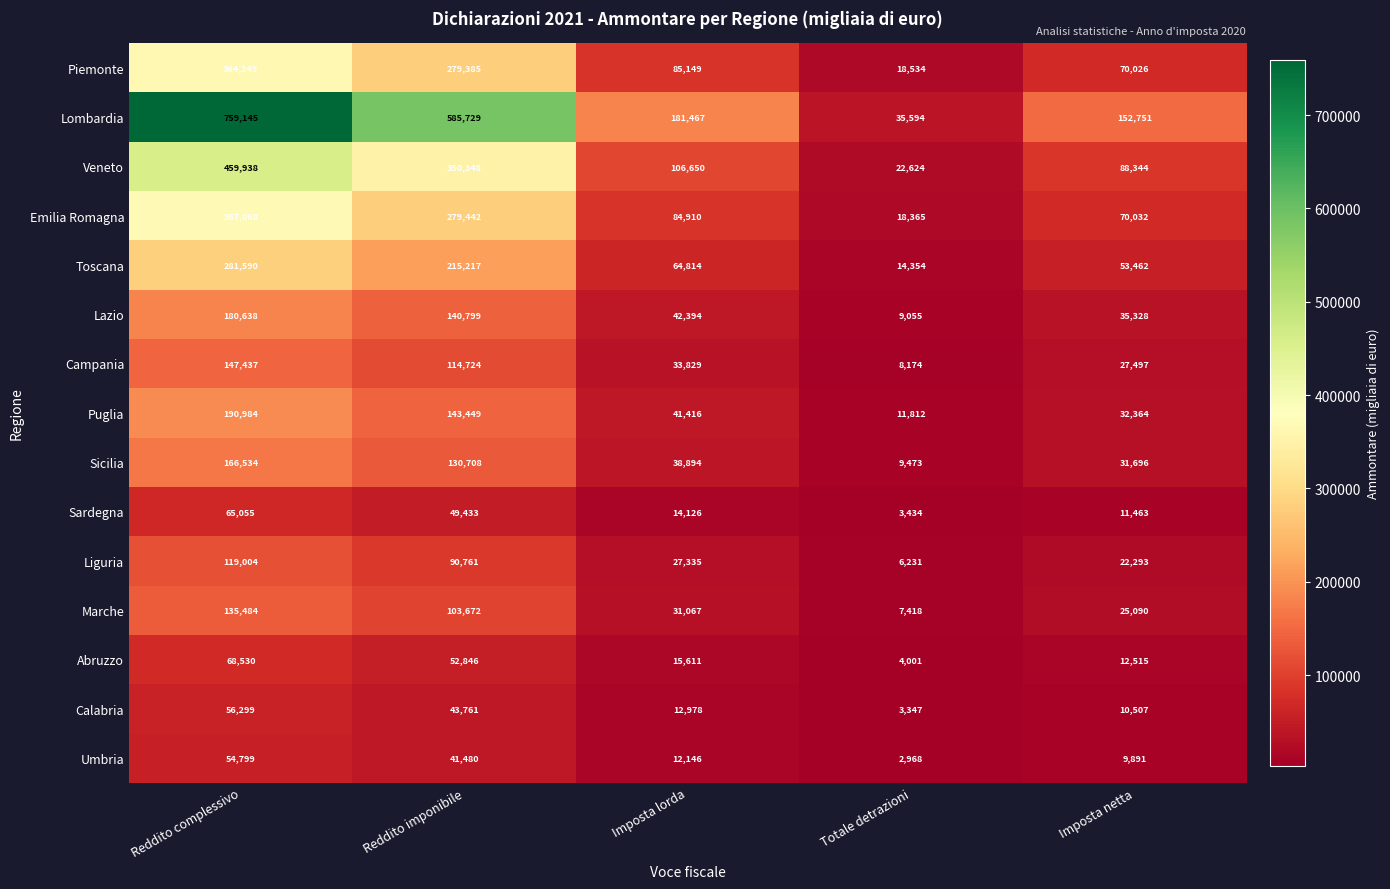

Rank the series by their maximum value, from highest to lowest.

Lombardia, Veneto, Emilia Romagna, Piemonte, Toscana, Puglia, Lazio, Sicilia, Campania, Marche, Liguria, Abruzzo, Sardegna, Calabria, Umbria